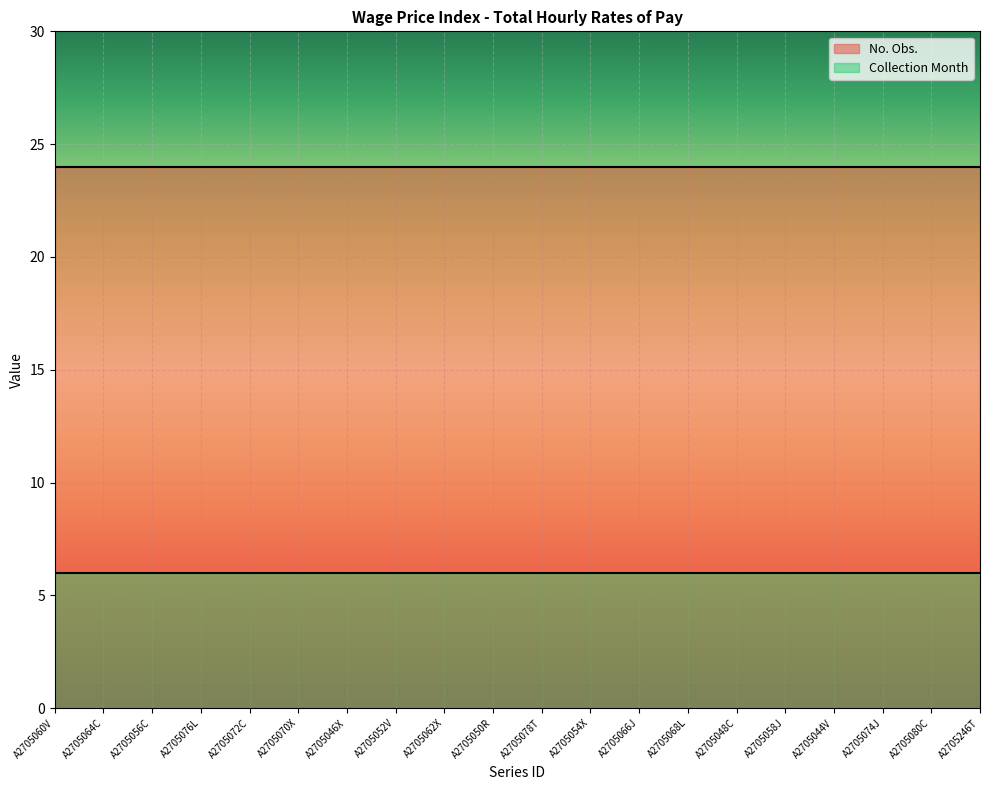

True or false: No. Obs. and Collection Month cross at least once.

False